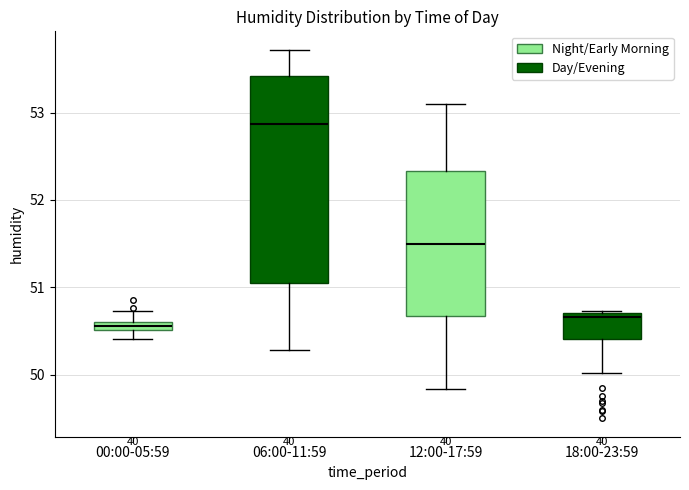

Which box's median line is the lowest?

00:00-05:59